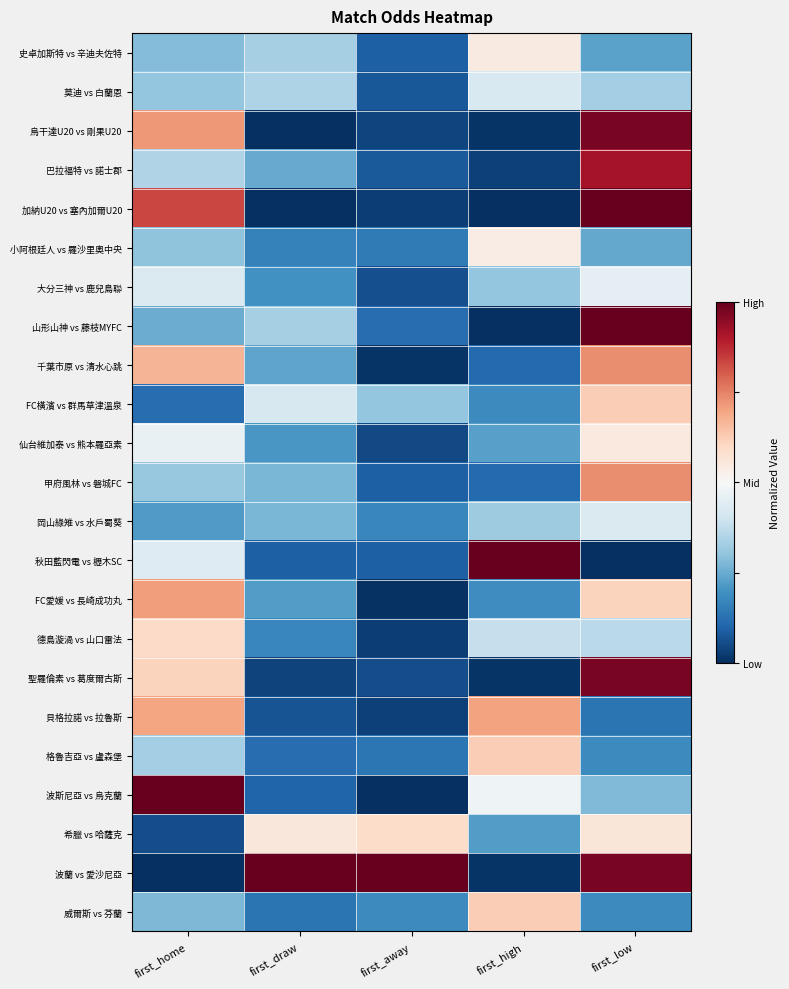

What is the maximum value shown in the chart?

1.0